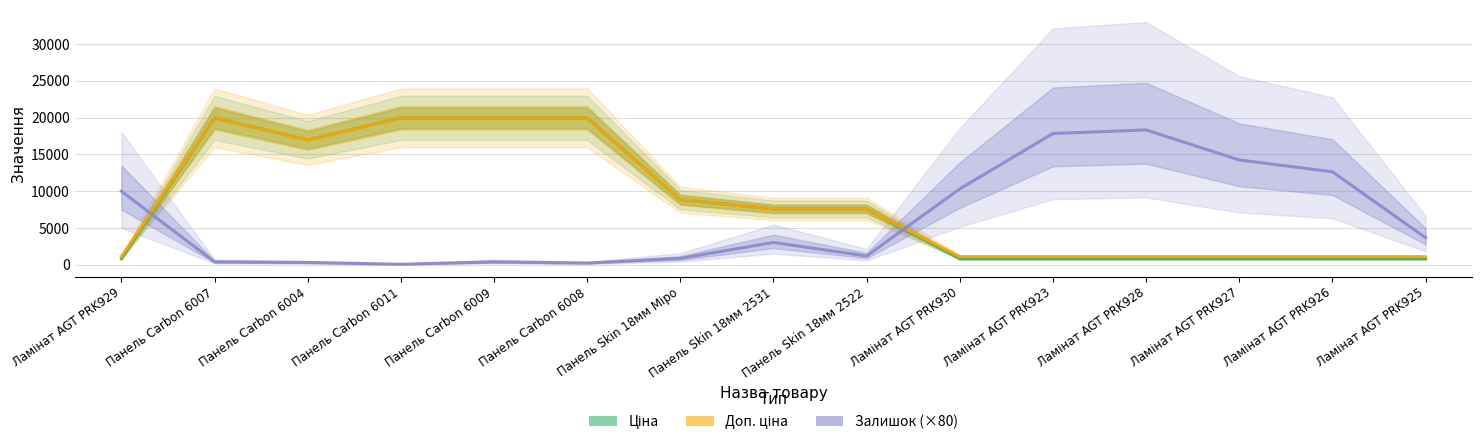

What is the difference between the second highest and minimum values in the Залишок (×80) series?

17760.0